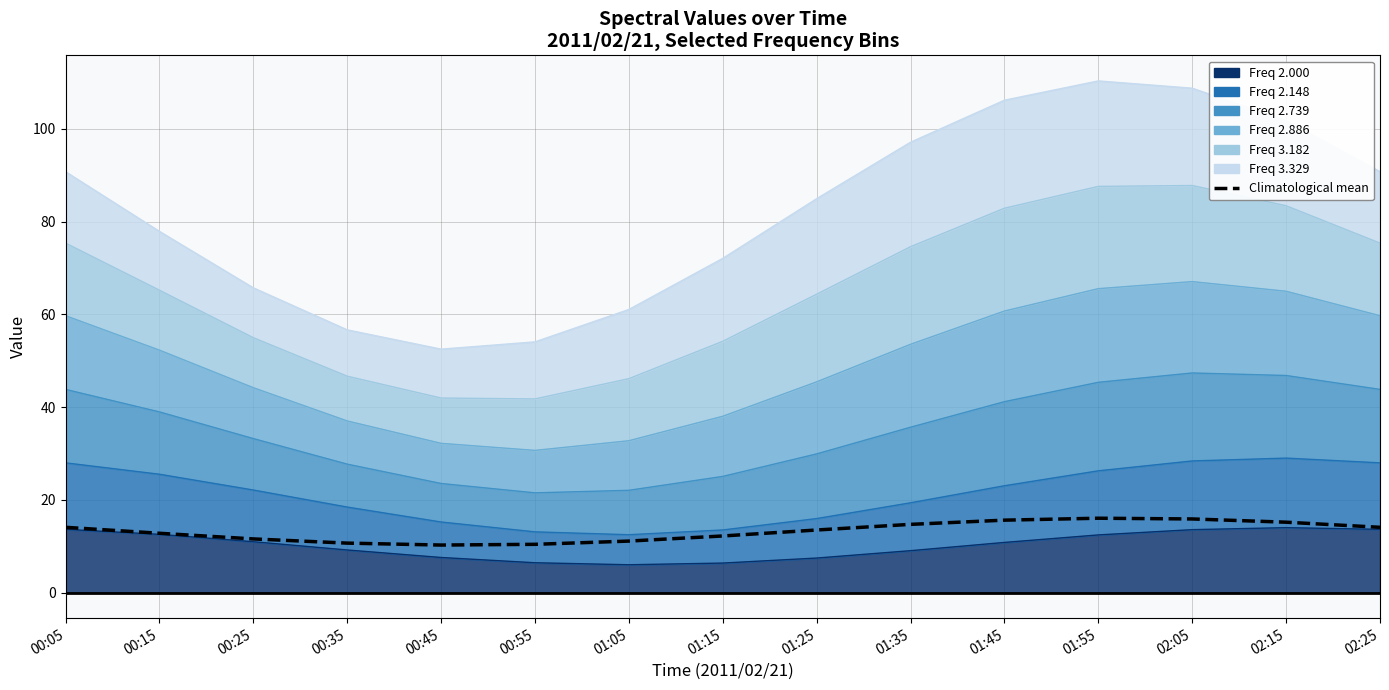

What is the sum of all values?

198.1